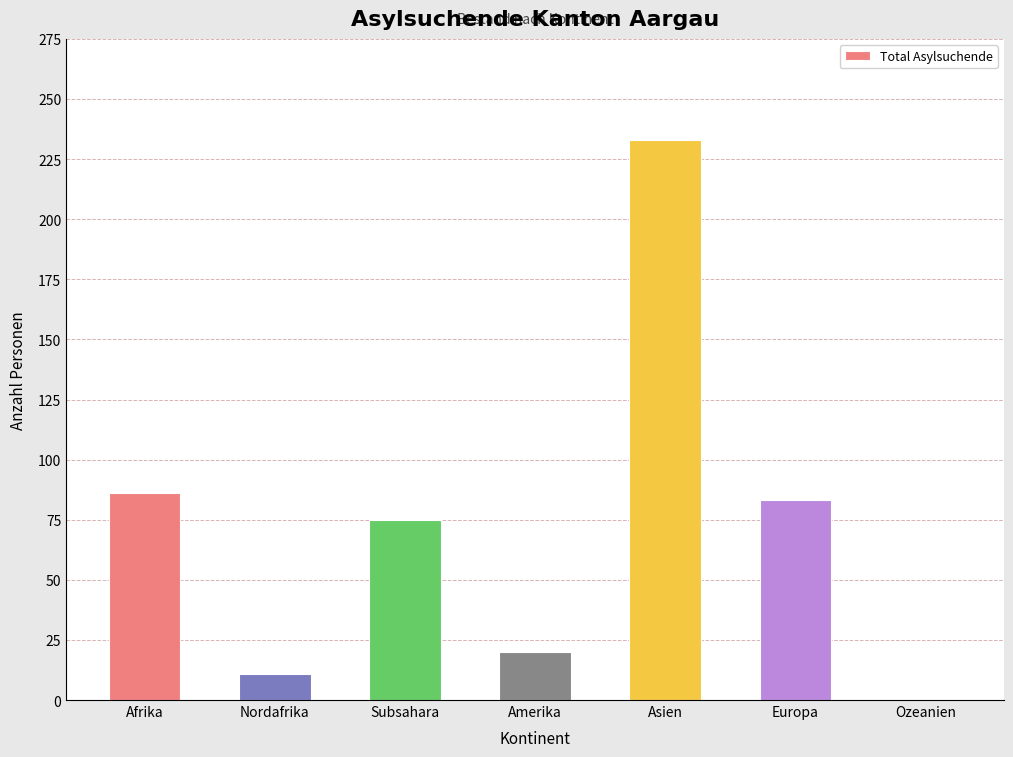

Reading right to left, list all the values displayed in this chart.

0	83	233	20	75	11	86